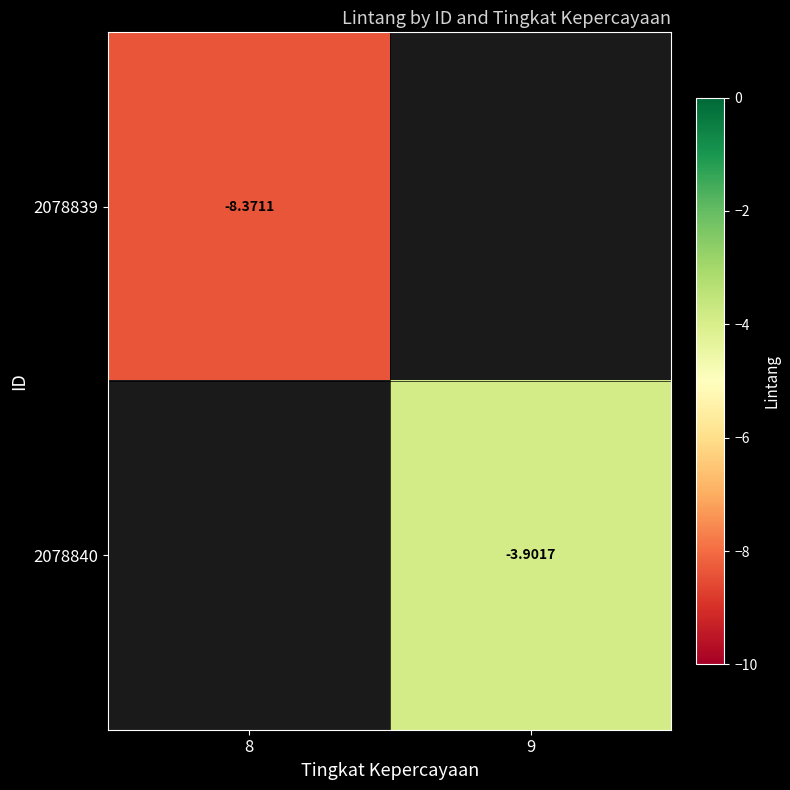

Which series has the largest range (max minus min)?

2078839